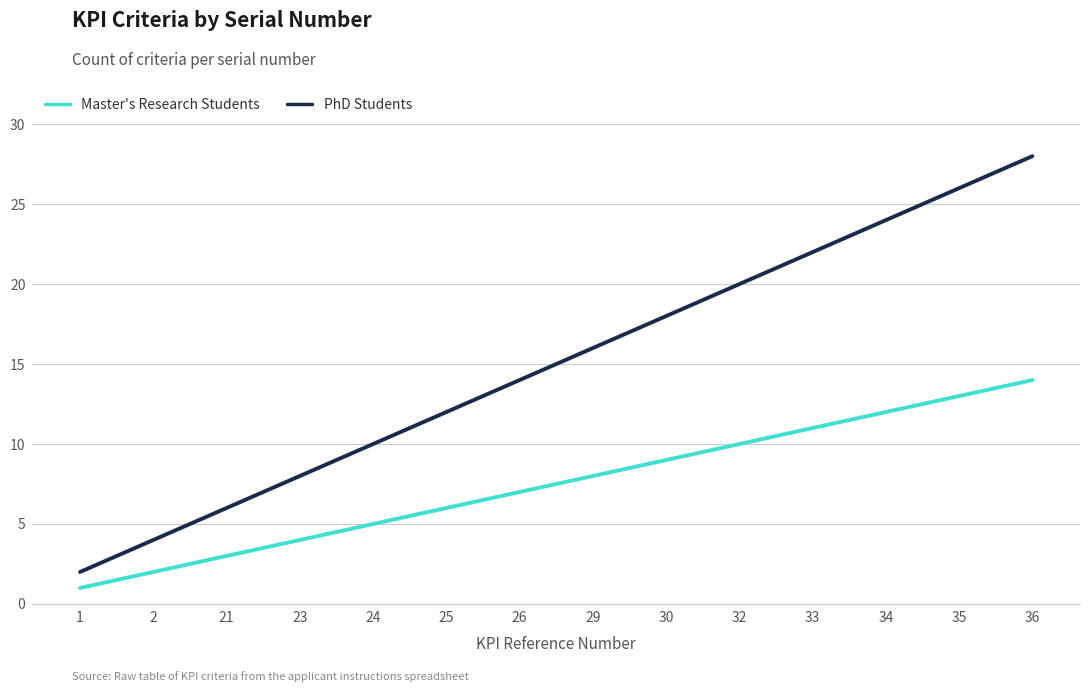

True or false: PhD Students has a value of 18 at 30.

True